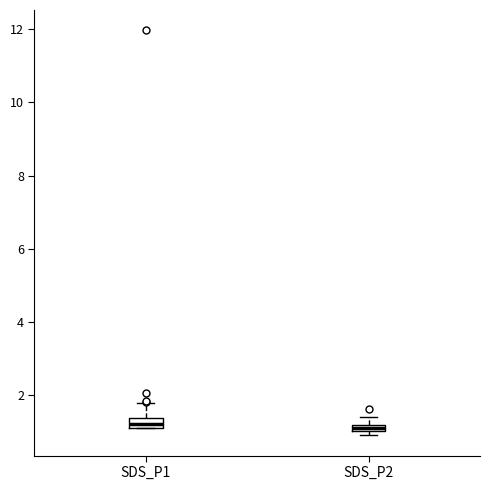

Where is the upper edge of the box for SDS_P1 on the y-axis? The values are not printed on the chart, so give them approximately, as read against the axis.

1.4